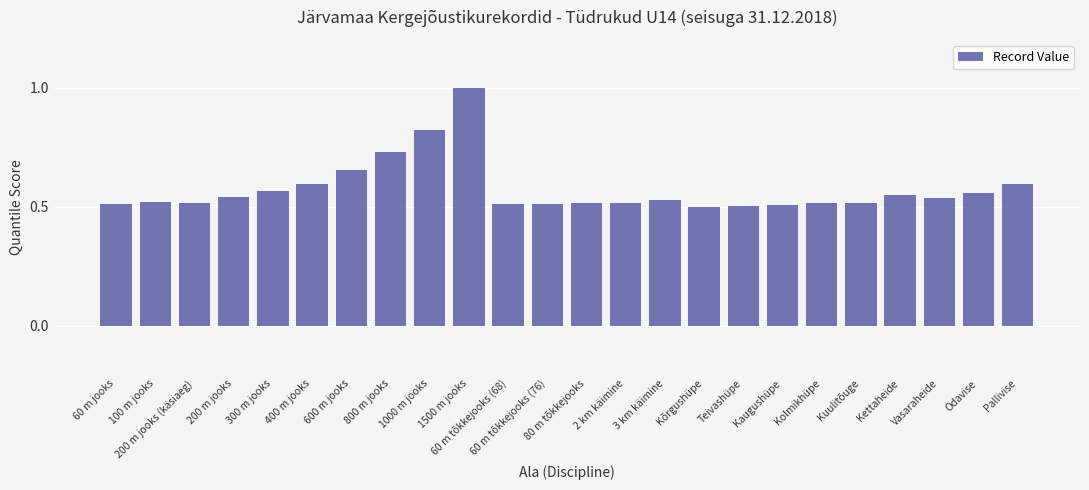

What is the difference between the second highest and minimum values?

0.3